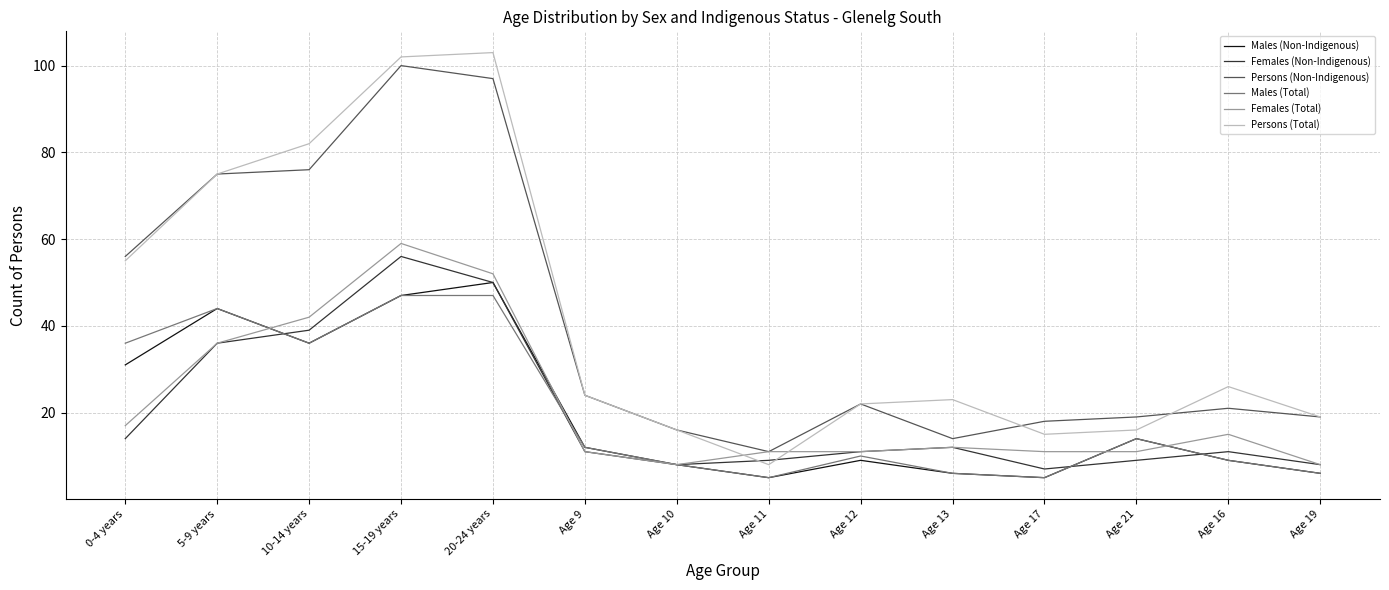

Is this an area chart (filled region under the line)?

No